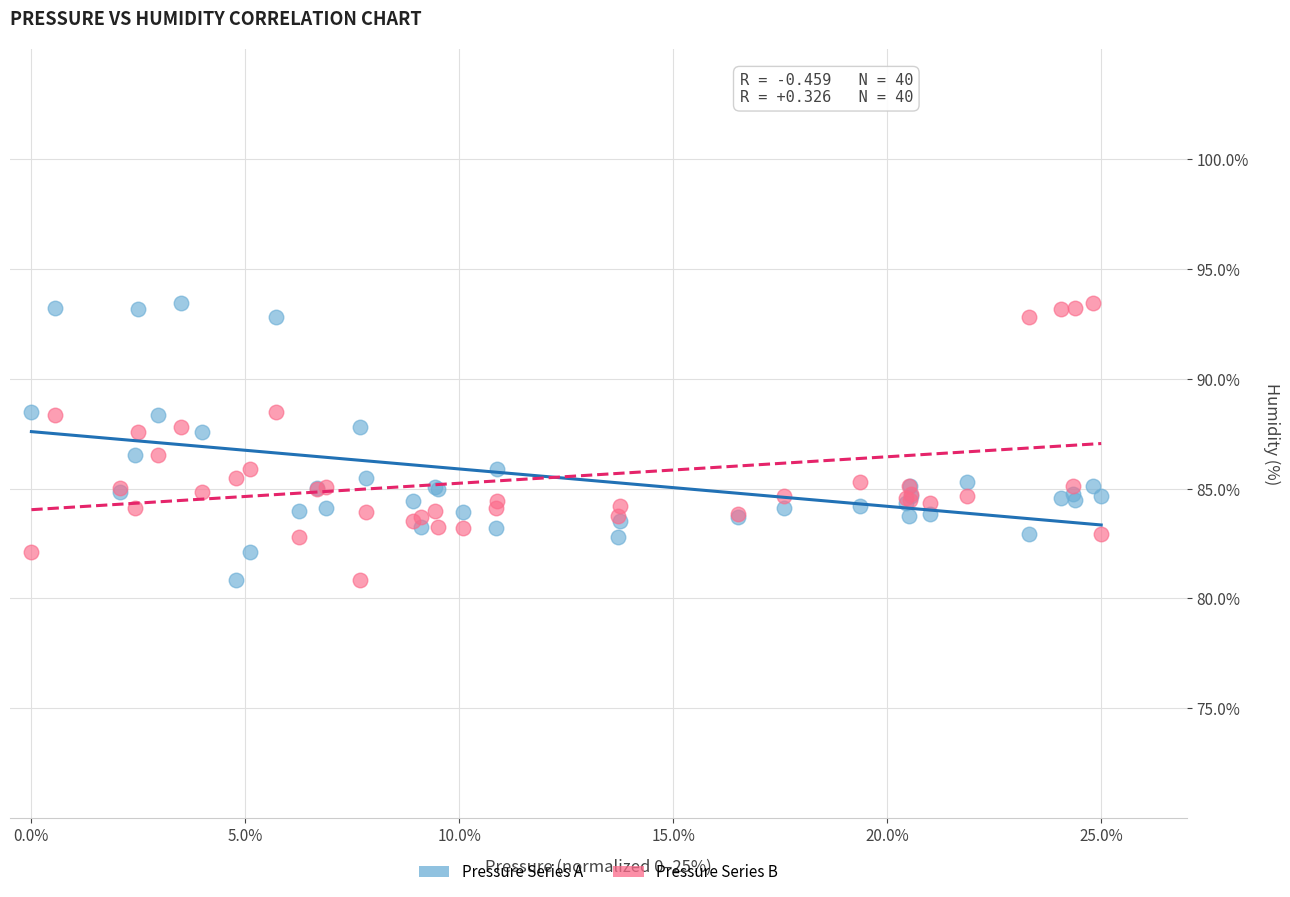

What is the X range (max minus min) for the scatter plot?

25.0